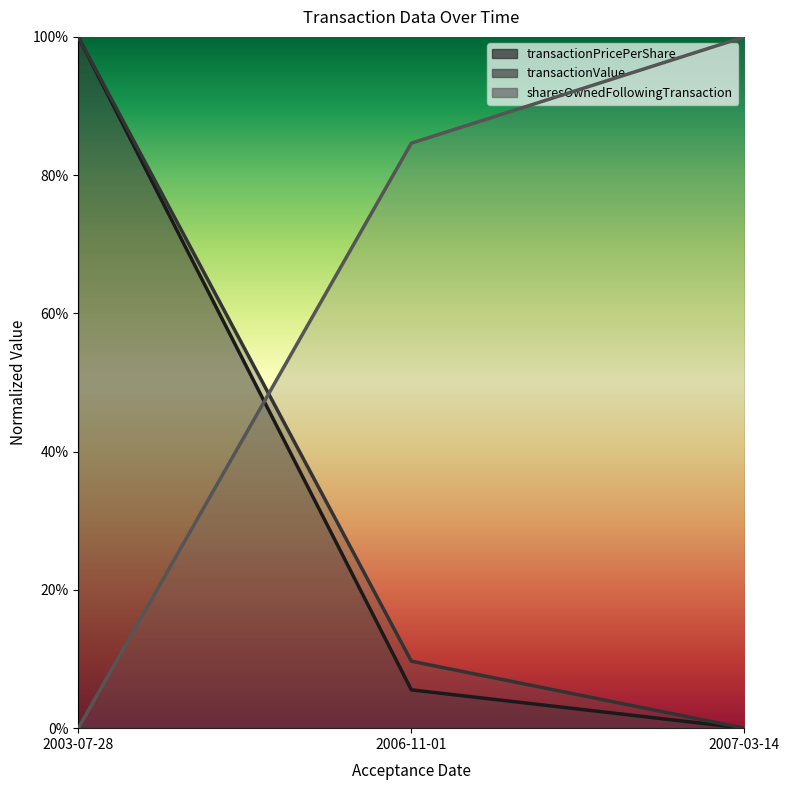

What position from the right is 2006-11-01?

2